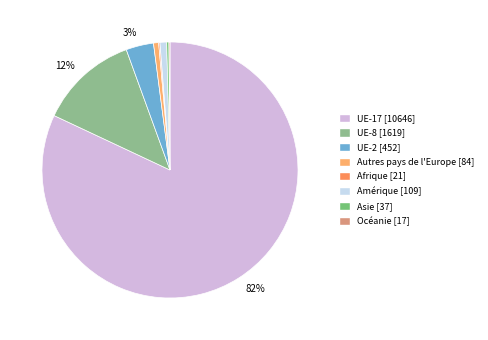

How many slices are in this pie chart?

8